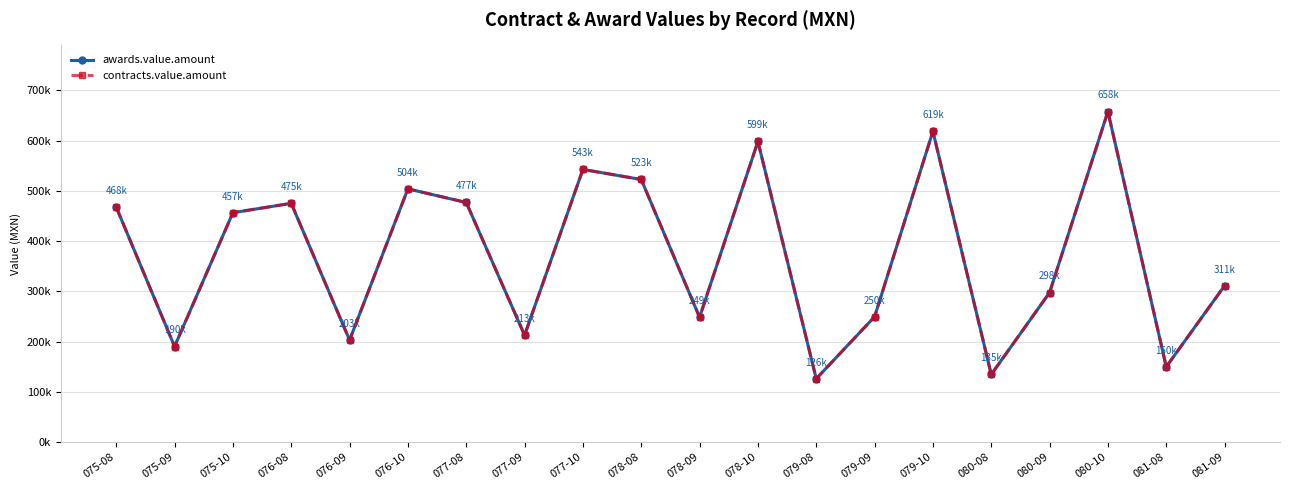

Reading right to left, extract all data points from this chart.

awards.value.amount: 311376.4	150000.0	658112.3	297706.2	134733.7	618631.1	249546.5	126312.8	598517.4	248637.7	522813.5	542845.5	212889.9	477035.6	504164.2	203158.1	475360.9	456738.5	190395.1	467762.7
contracts.value.amount: 311376.4	150000.0	658112.3	297706.2	134733.7	618631.1	249546.5	126312.8	598517.4	248637.7	522813.5	542845.5	212889.9	477035.6	504164.2	203158.1	475360.9	456738.5	190395.1	467762.7